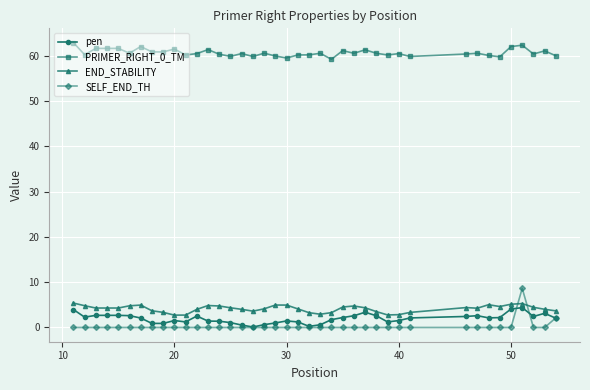

What is the value of the pen point at the 39th from the left?

3.1